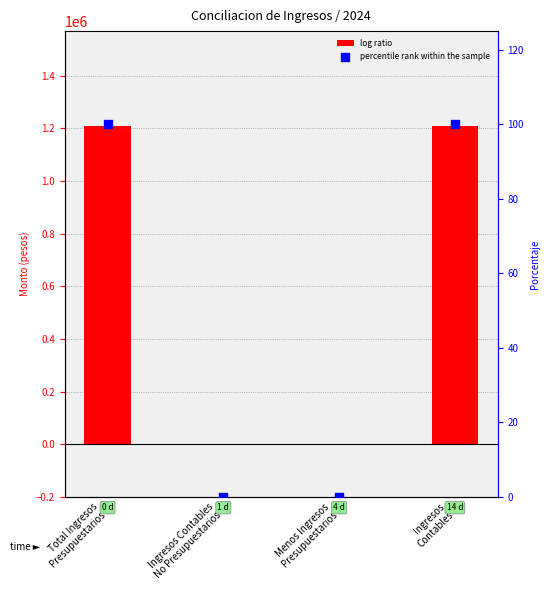

Which series has the largest Y range (max minus min)?

log ratio